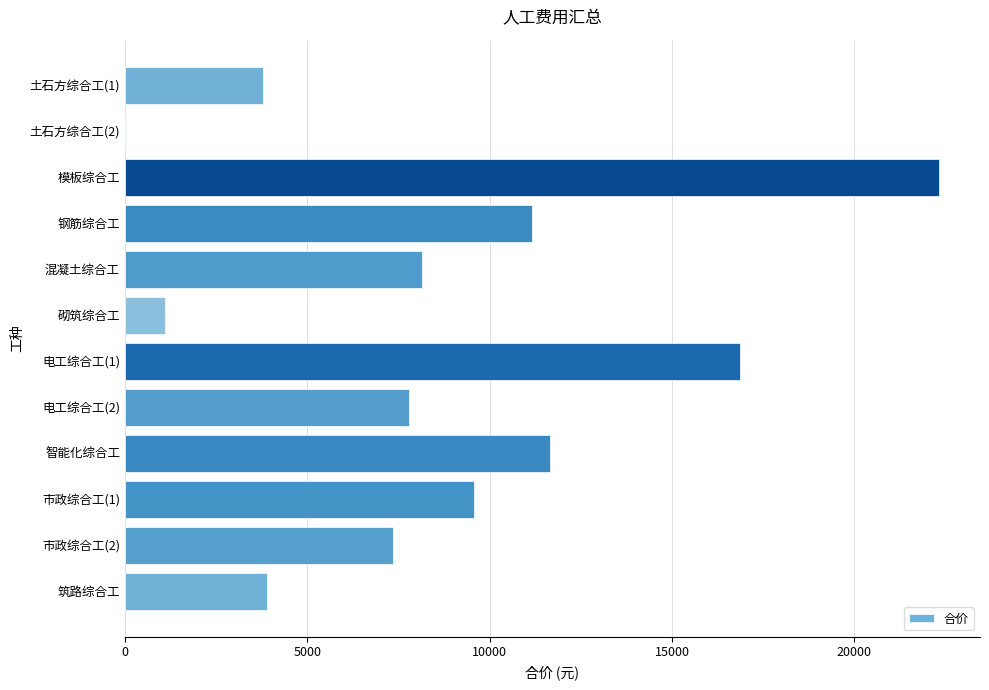

How many data points does each series have?

12